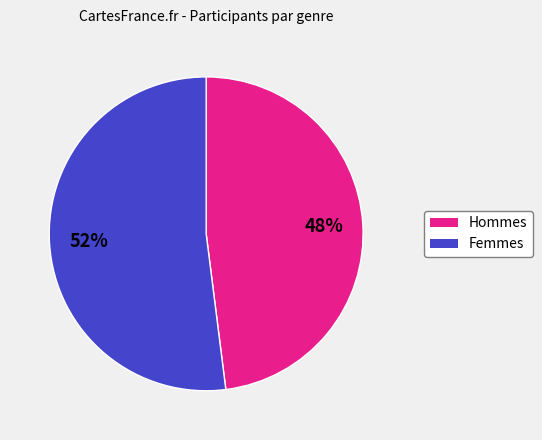

Is there a majority slice in this chart?

Yes